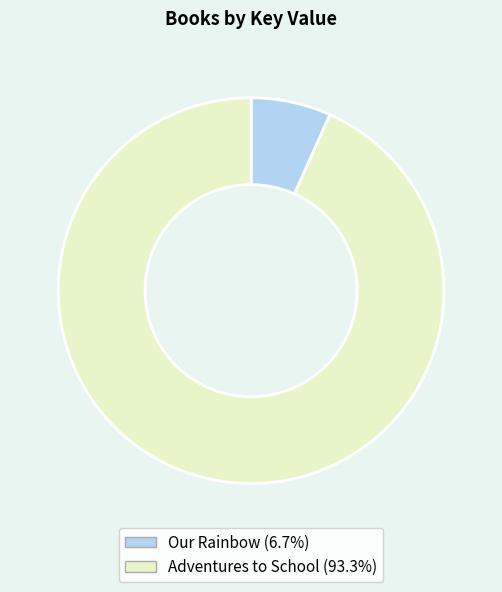

Which category has the smallest portion of the pie?

Our Rainbow